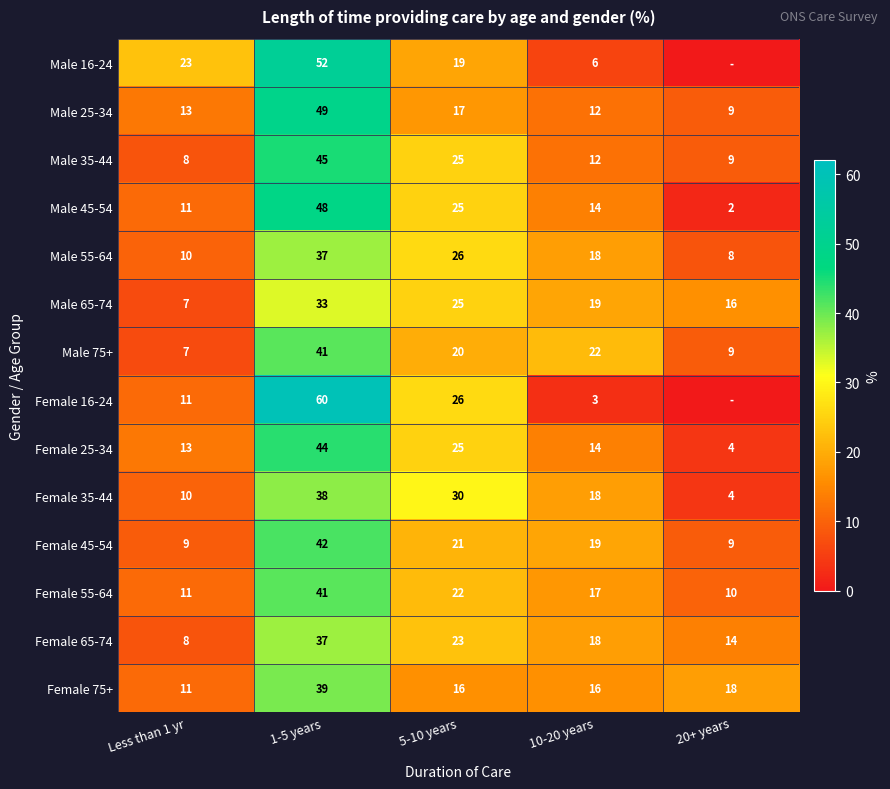

List the labels in order of Male 55-64 value, largest first.

1-5 years, 5-10 years, 10-20 years, Less than 1 yr, 20+ years